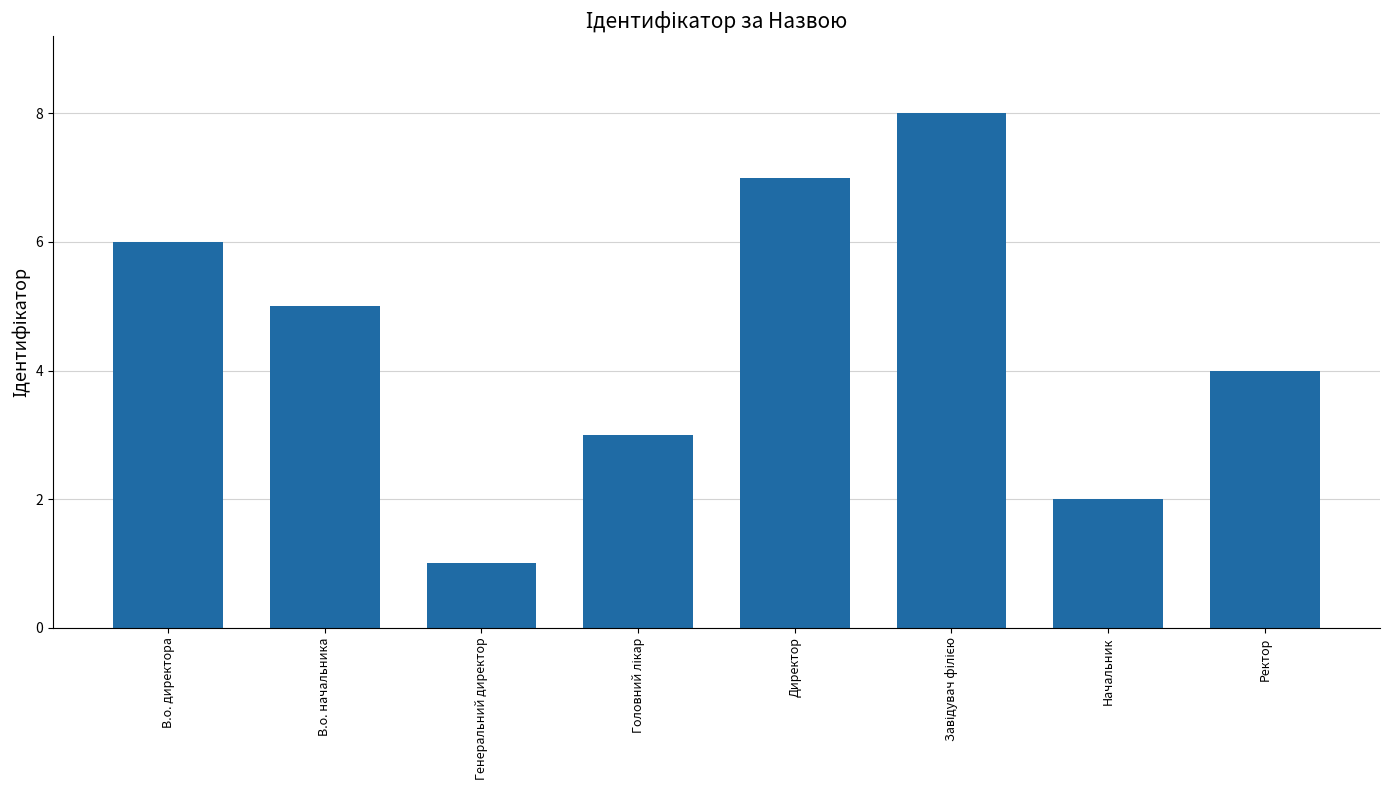

What is the difference between the maximum and minimum values?

7